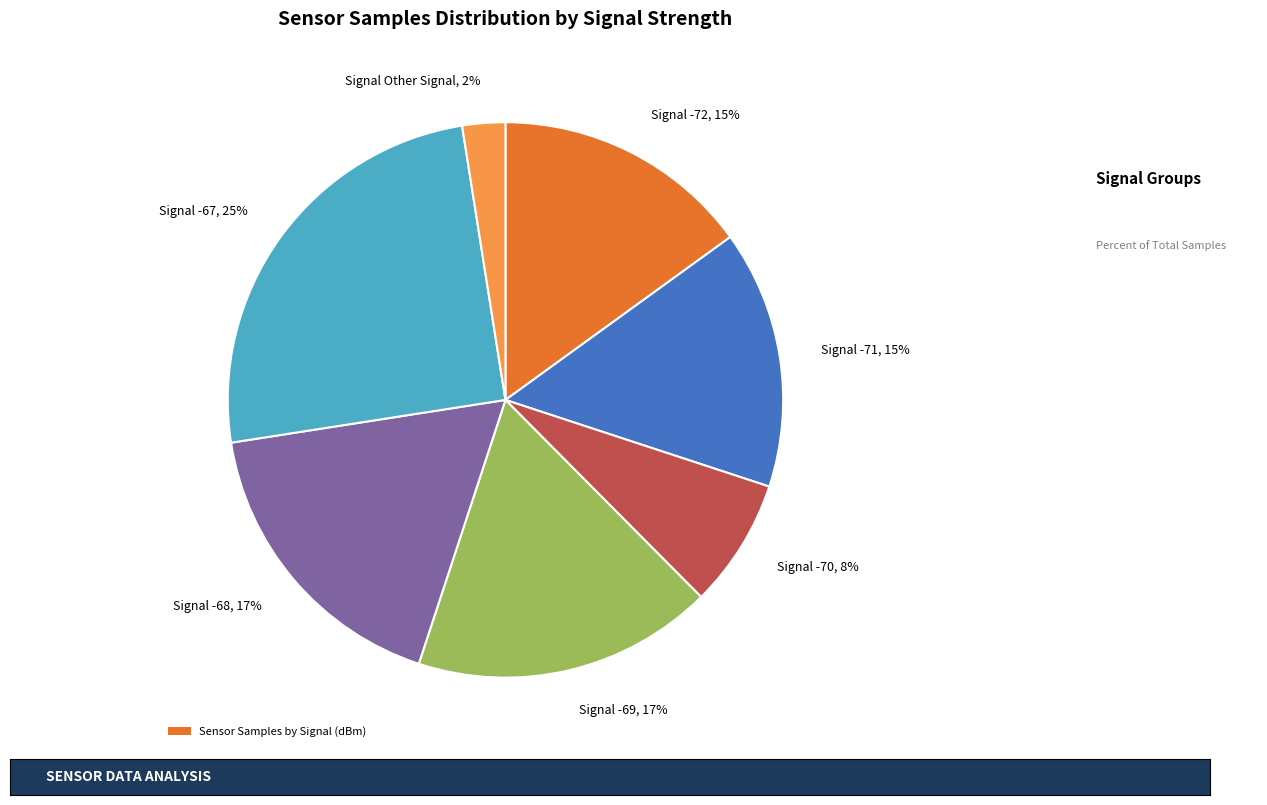

To the nearest percent, what is the average slice percentage?

14%